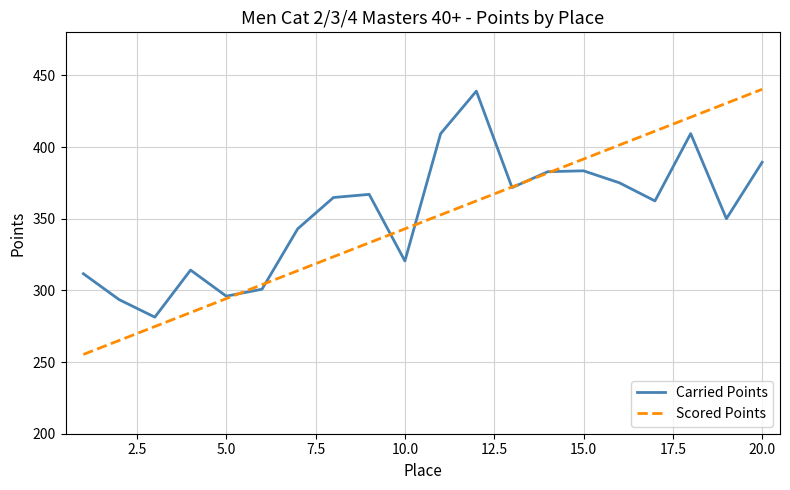

What is the maximum value shown in the chart?

440.3